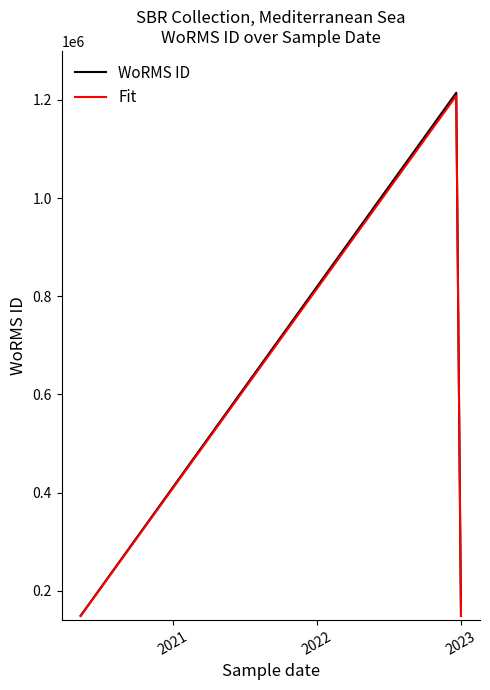

Count the number of categories in the chart.

4